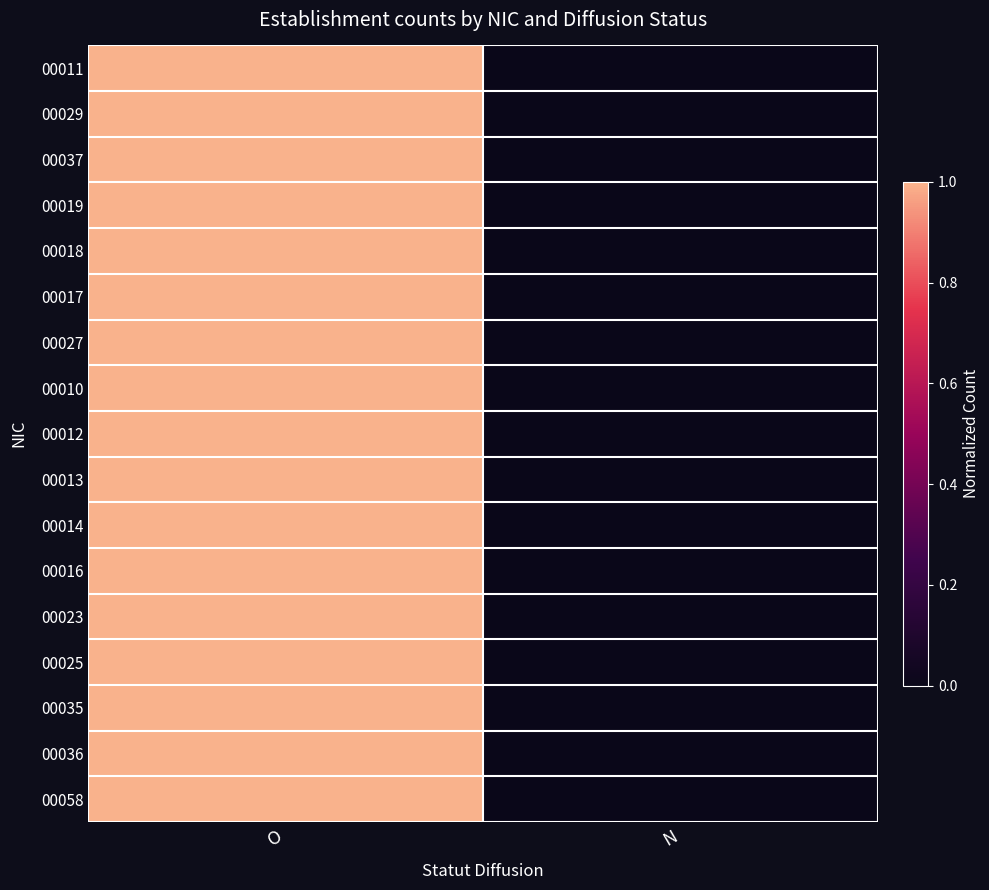

At how many categories does at least one series exceed 0?

1